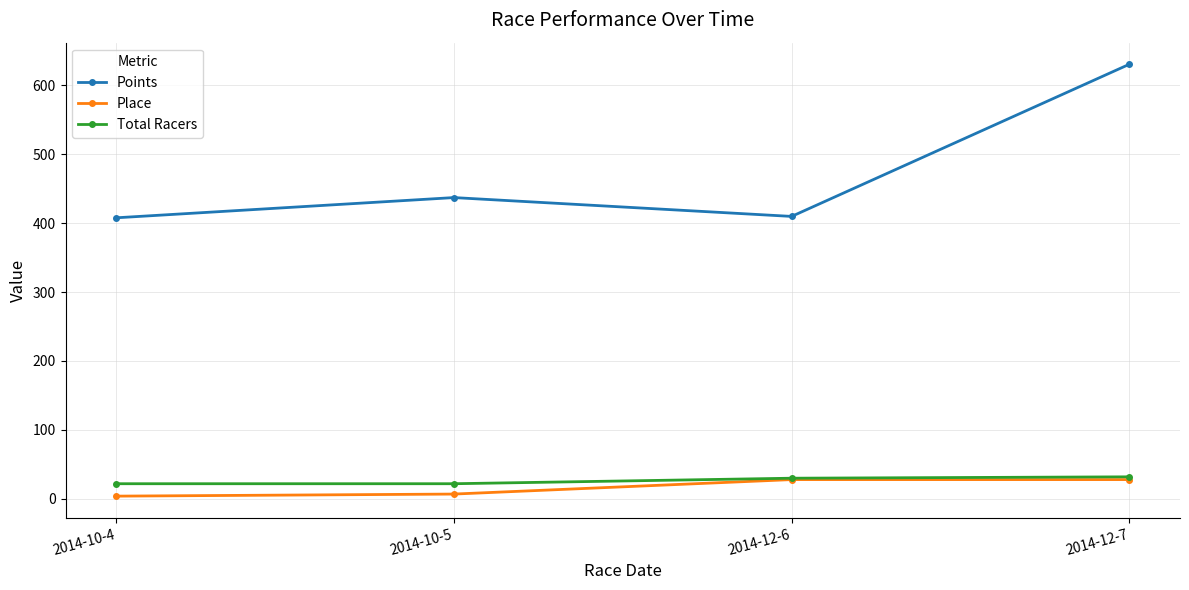

At which category does Points reach its first local valley?

2014-12-6